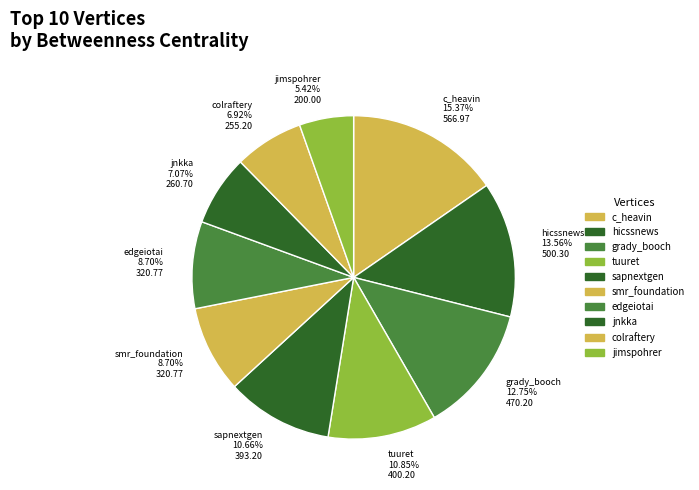

How many slices are in this pie chart?

10